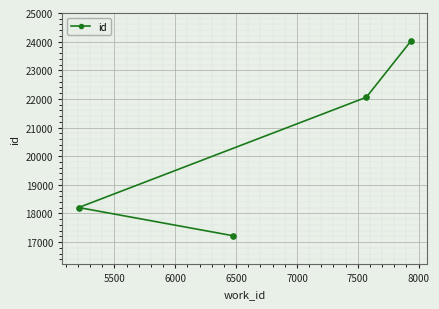

What is the sum of all values?

81489